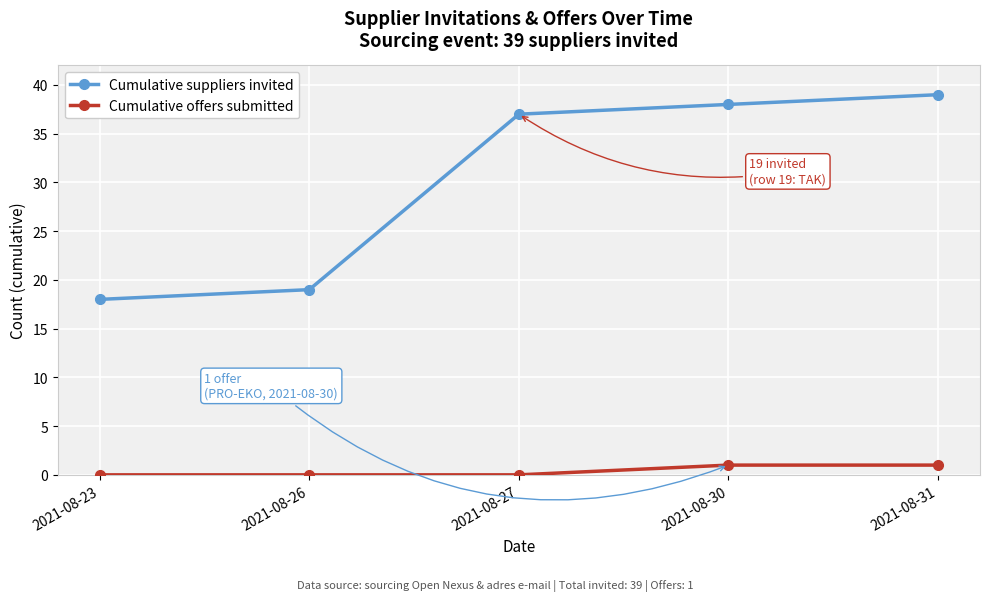

Is it true that Cumulative offers submitted equals 0 at 2021-08-26?

True